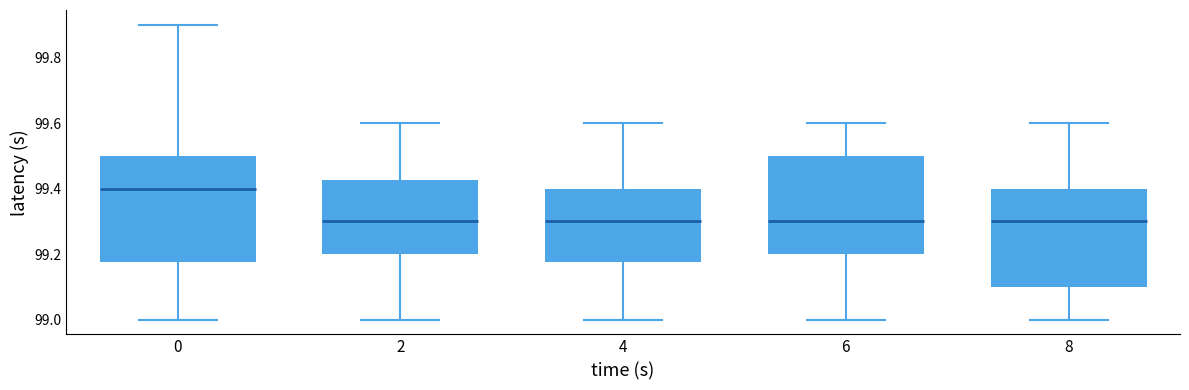

Reading left to right, read every box against the y-axis: the position of its median line, the range the box covers, and the ends of its whiskers. The values are not printed on the chart, so give them approximately, as read against the axis.

0: median 99.40, box 99.18 to 99.50, whiskers 99.00 to 99.90
2: median 99.30, box 99.20 to 99.42, whiskers 99.00 to 99.60
4: median 99.30, box 99.18 to 99.40, whiskers 99.00 to 99.60
6: median 99.30, box 99.20 to 99.50, whiskers 99.00 to 99.60
8: median 99.30, box 99.10 to 99.40, whiskers 99.00 to 99.60